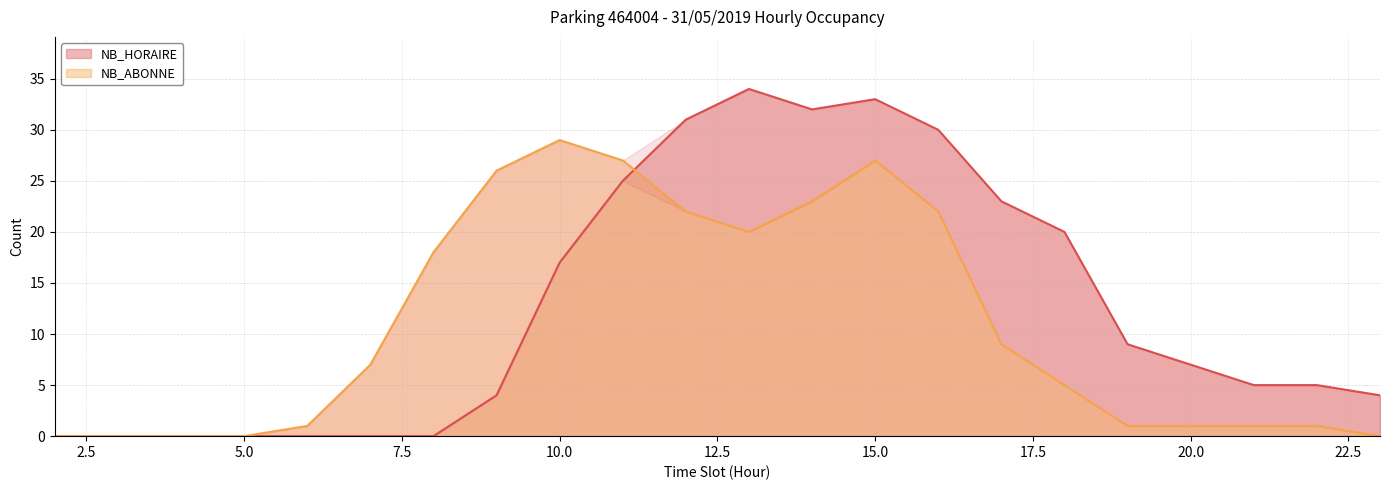

What is the average value of the NB_ABONNE series?

11